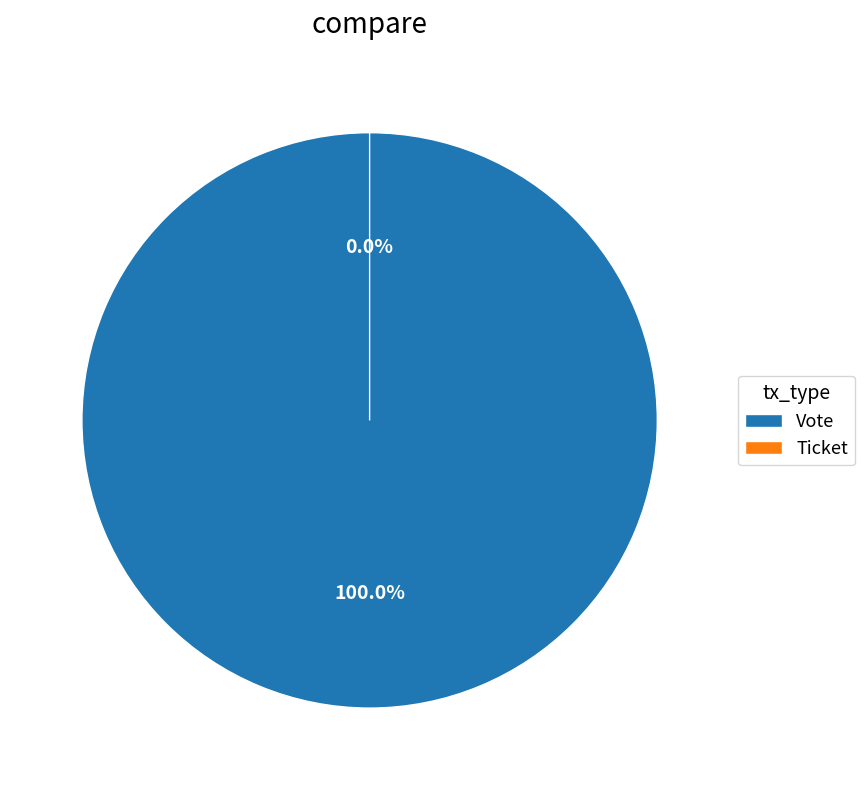

Rank the categories by value from highest to lowest.

Vote, Ticket